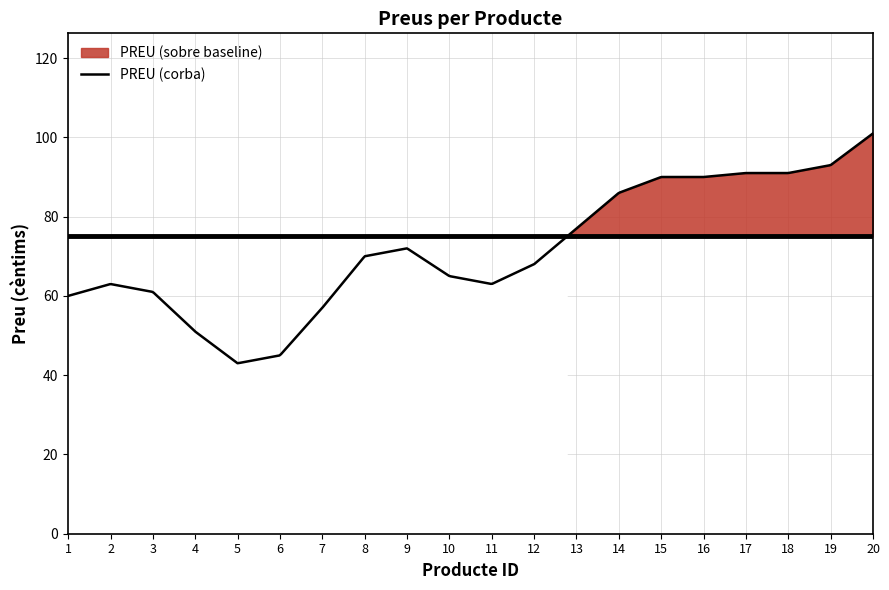

At which category does the data reach its first local valley?

5